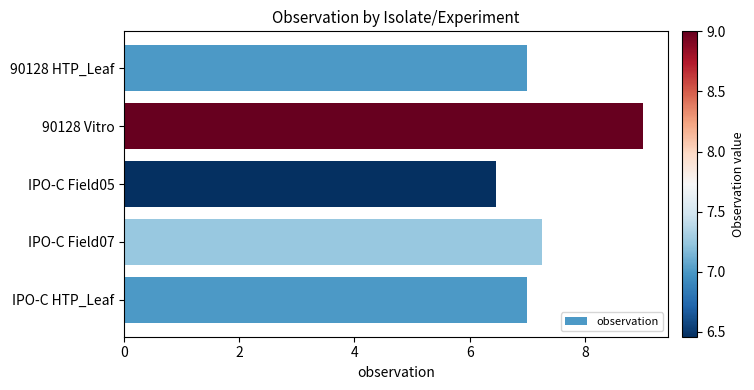

Are the bars horizontal?

Yes